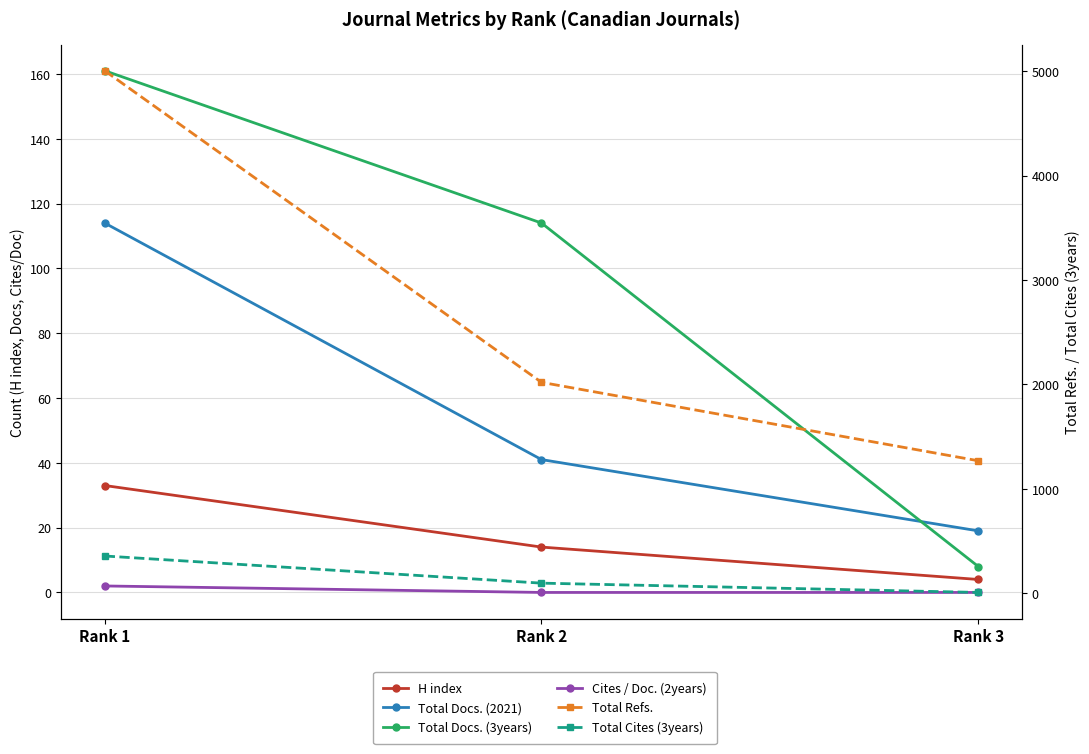

The value of Total Refs. at Rank 3 is 1269. True or false?

True